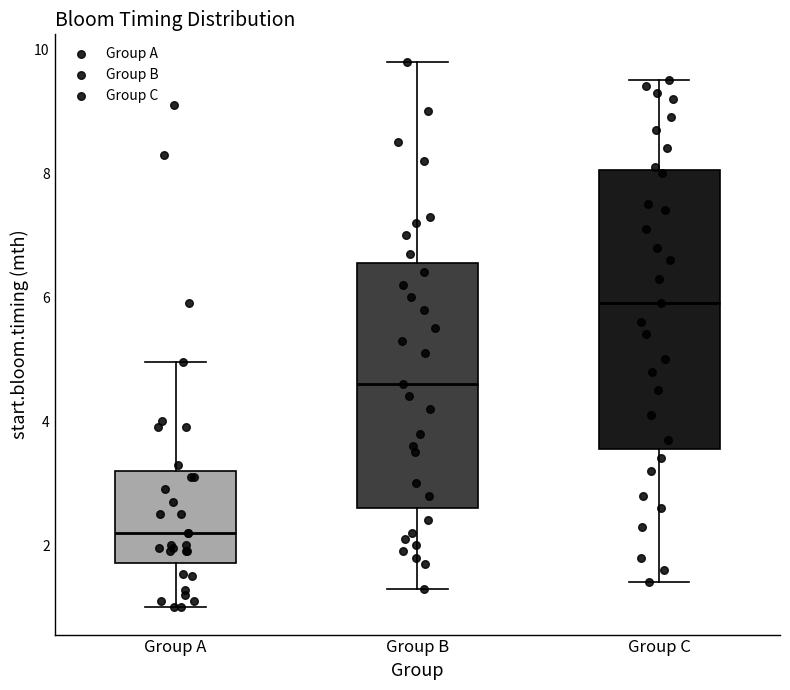

Where is the upper edge of the box for Group C on the y-axis? The values are not printed on the chart, so give them approximately, as read against the axis.

8.0